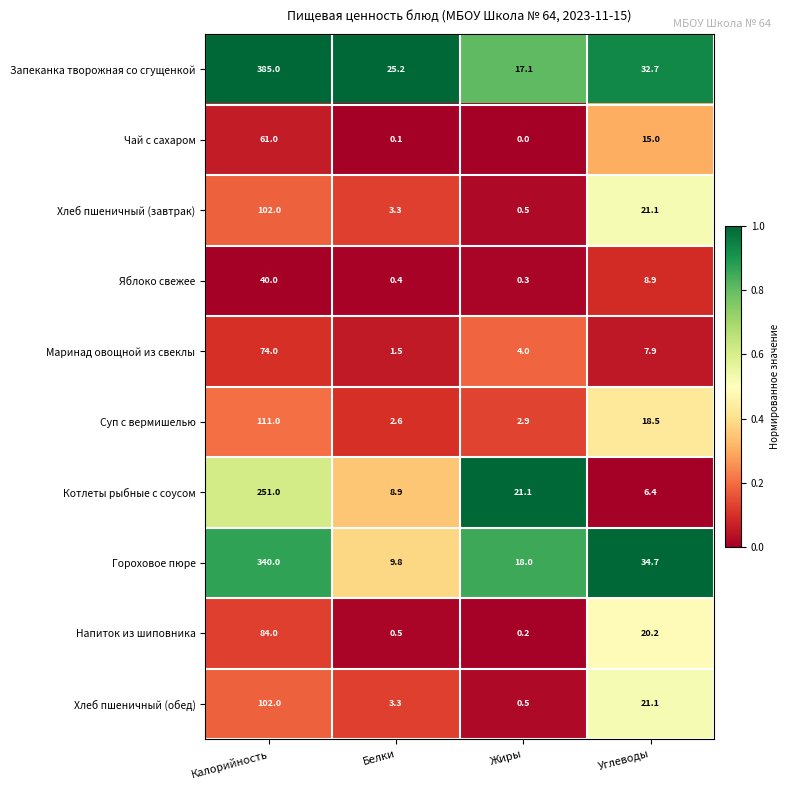

At which label is Хлеб пшеничный (завтрак) closest to 51?

Углеводы